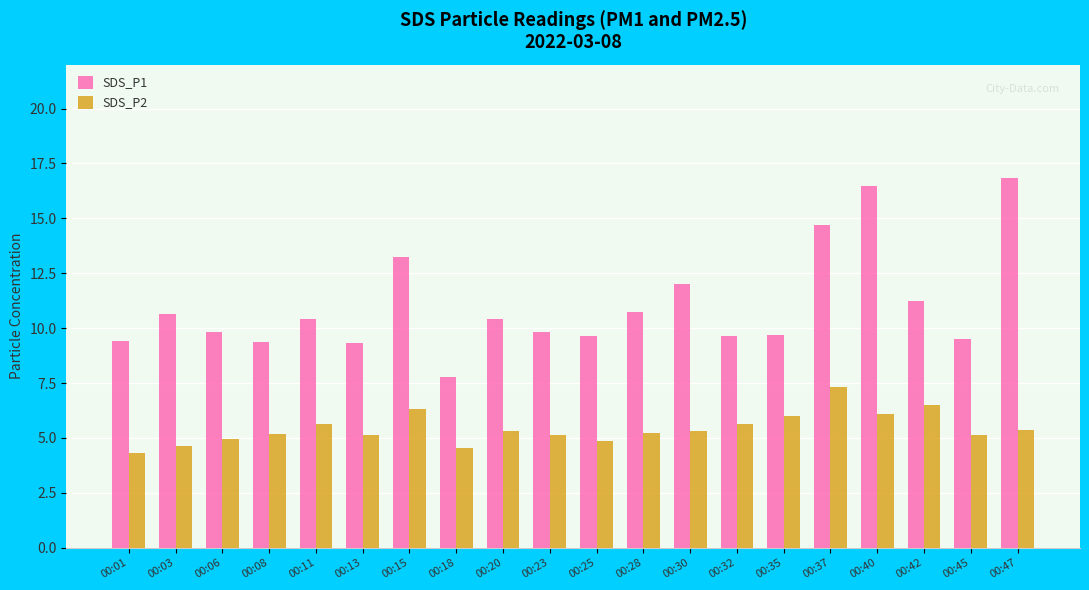

At which label does SDS_P1 reach its minimum?

00:18